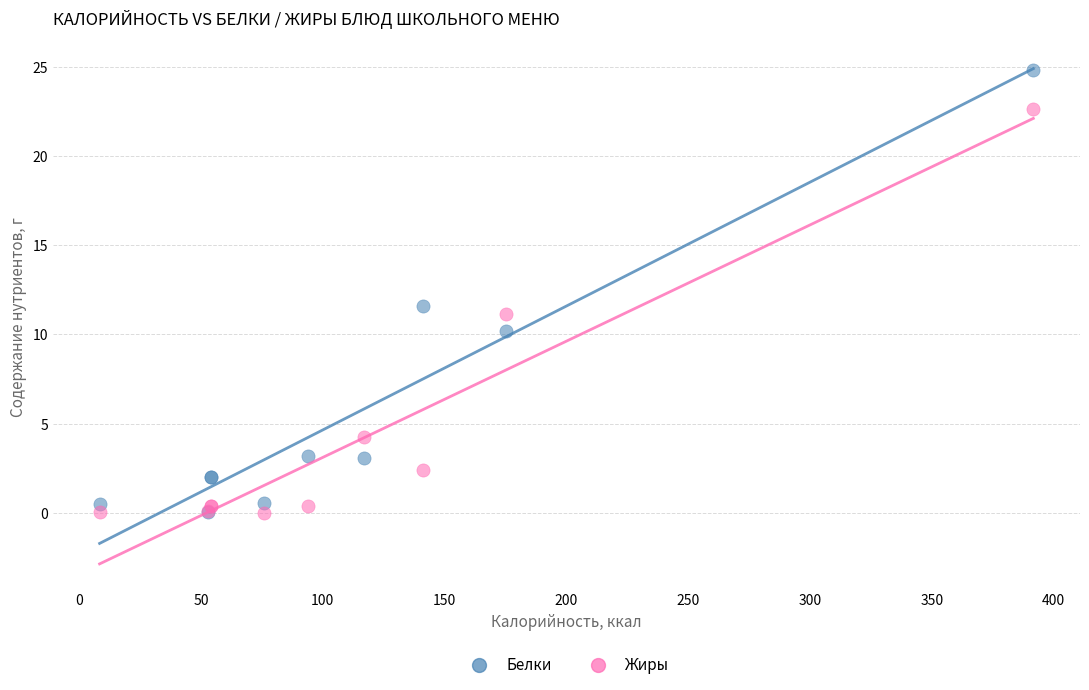

Across all series, what Y value is closest to 12?

11.6